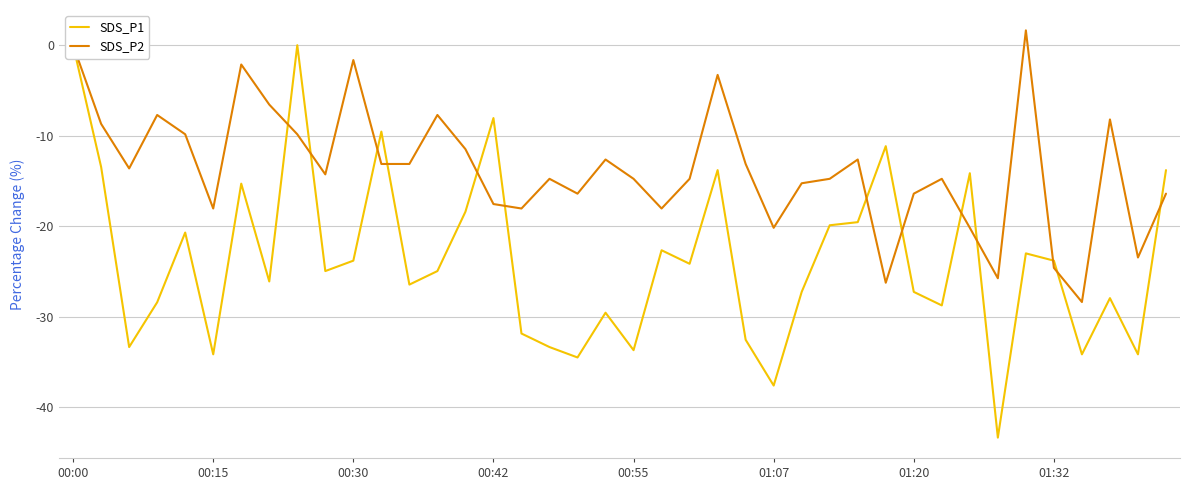

How many times do SDS_P1 and SDS_P2 cross each other?

13